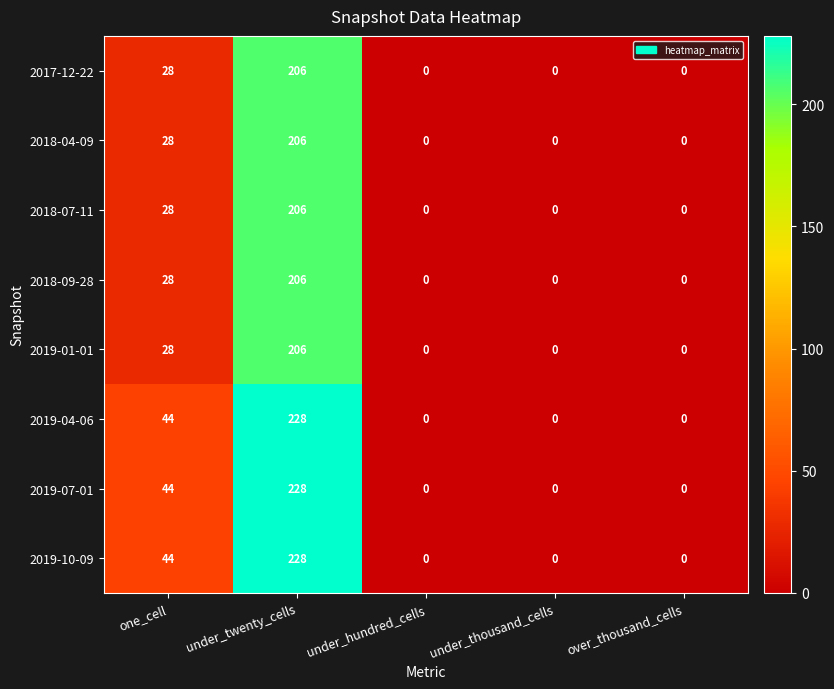

What is the highest value of the 2019-10-09 series?

228